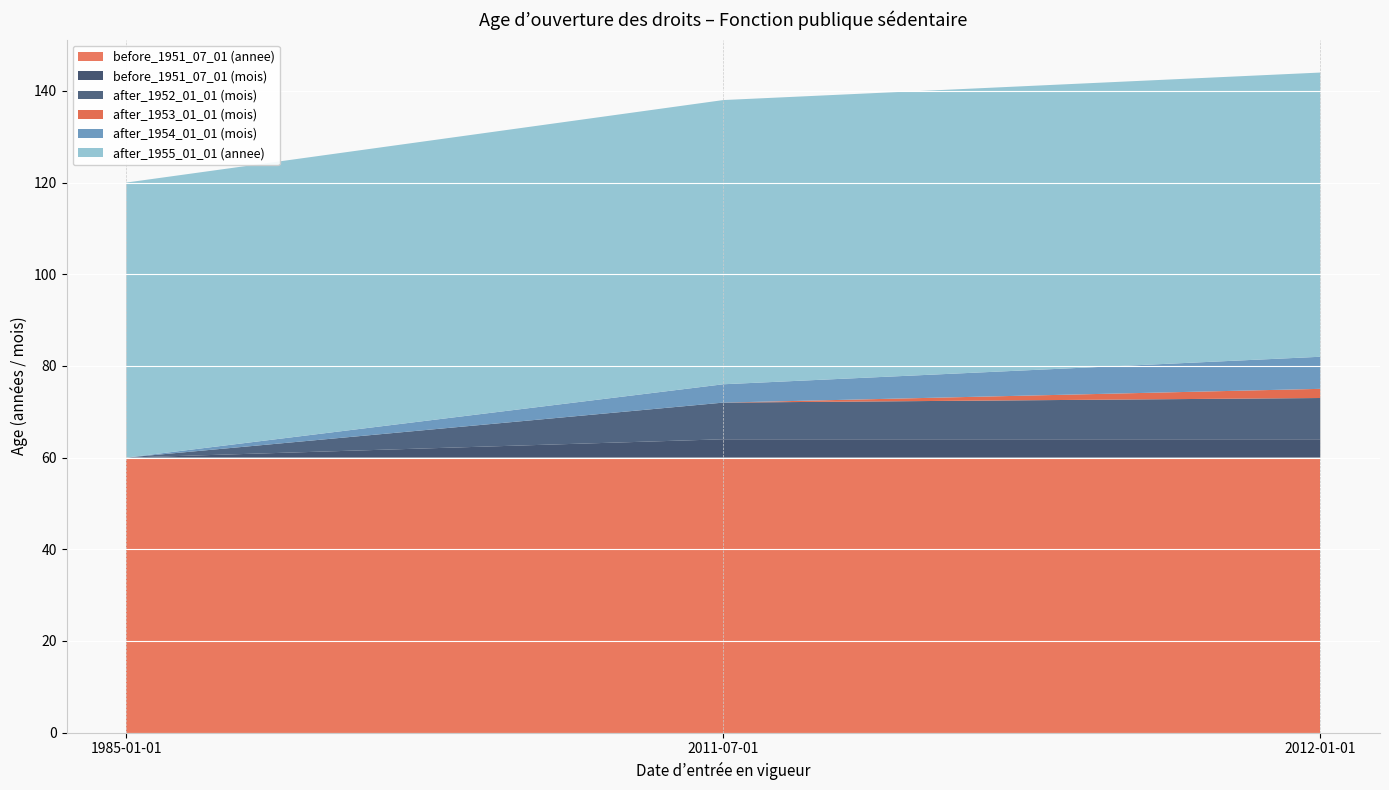

Reading left to right, extract all data points from this chart.

before_1951_07_01 (annee): 60	60	60
before_1951_07_01 (mois): 0	4	4
after_1952_01_01 (mois): 0	8	9
after_1953_01_01 (mois): 0	0	2
after_1954_01_01 (mois): 0	4	7
after_1955_01_01 (annee): 60	62	62